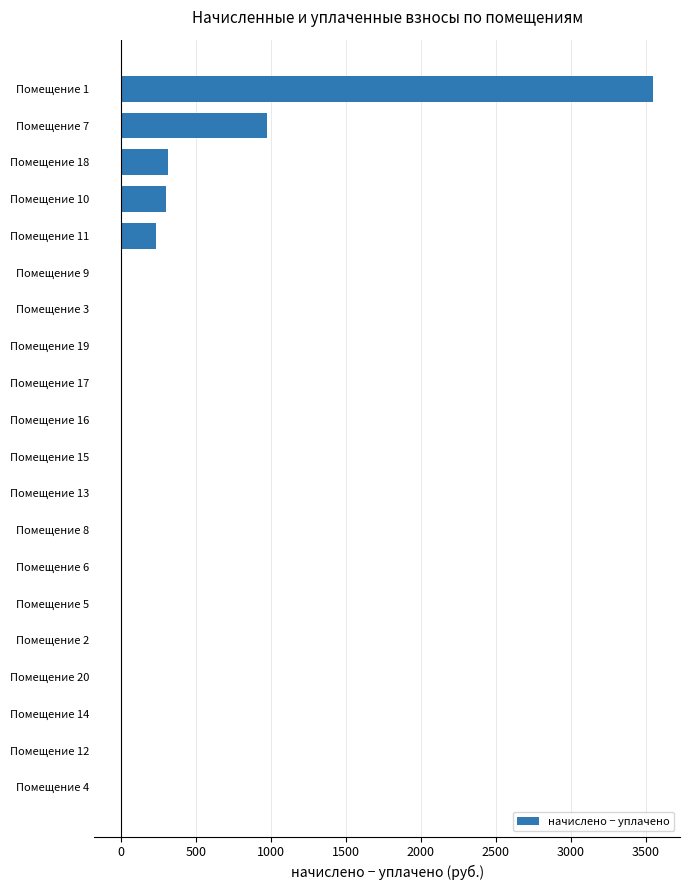

Is it true that the value at Помещение 13 is 0.0?

True